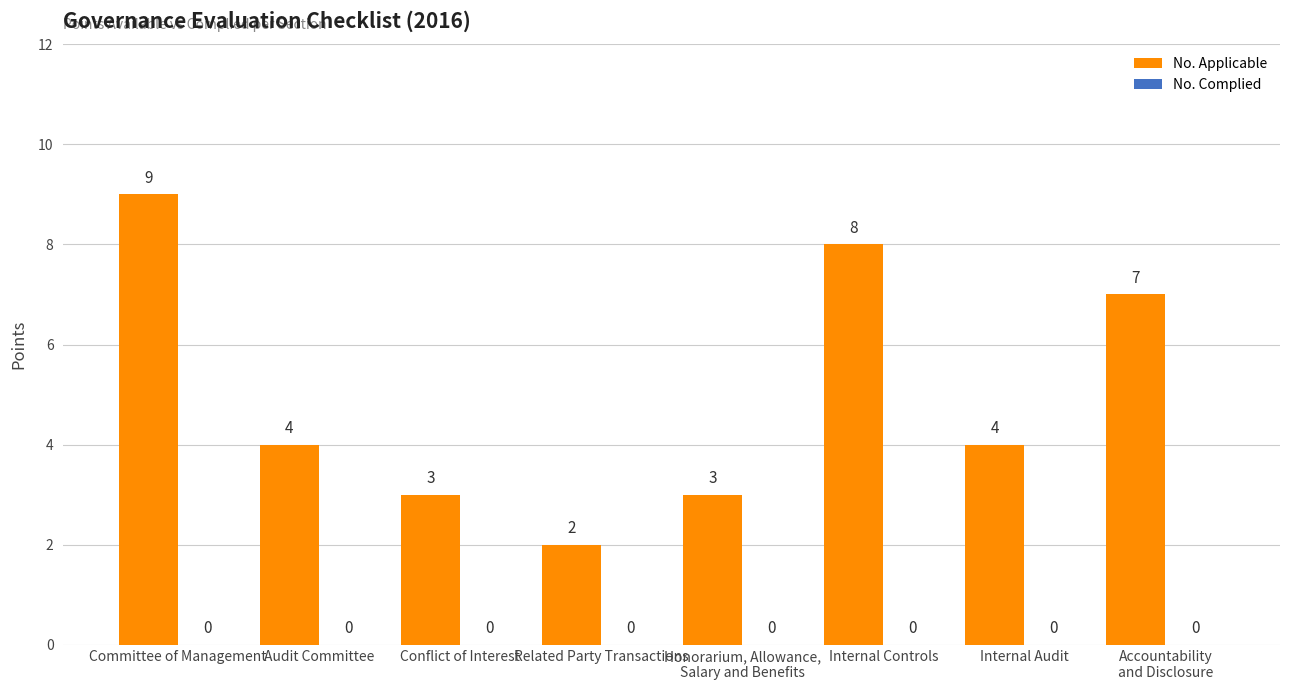

Is it true that the value at Internal Audit is 4?

True